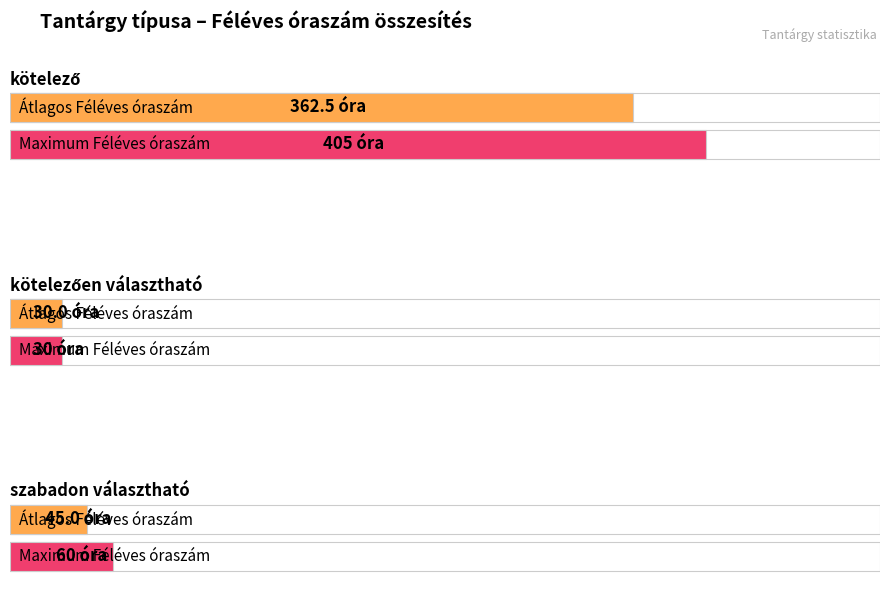

What is the minimum value for Féléves óraszám?

30